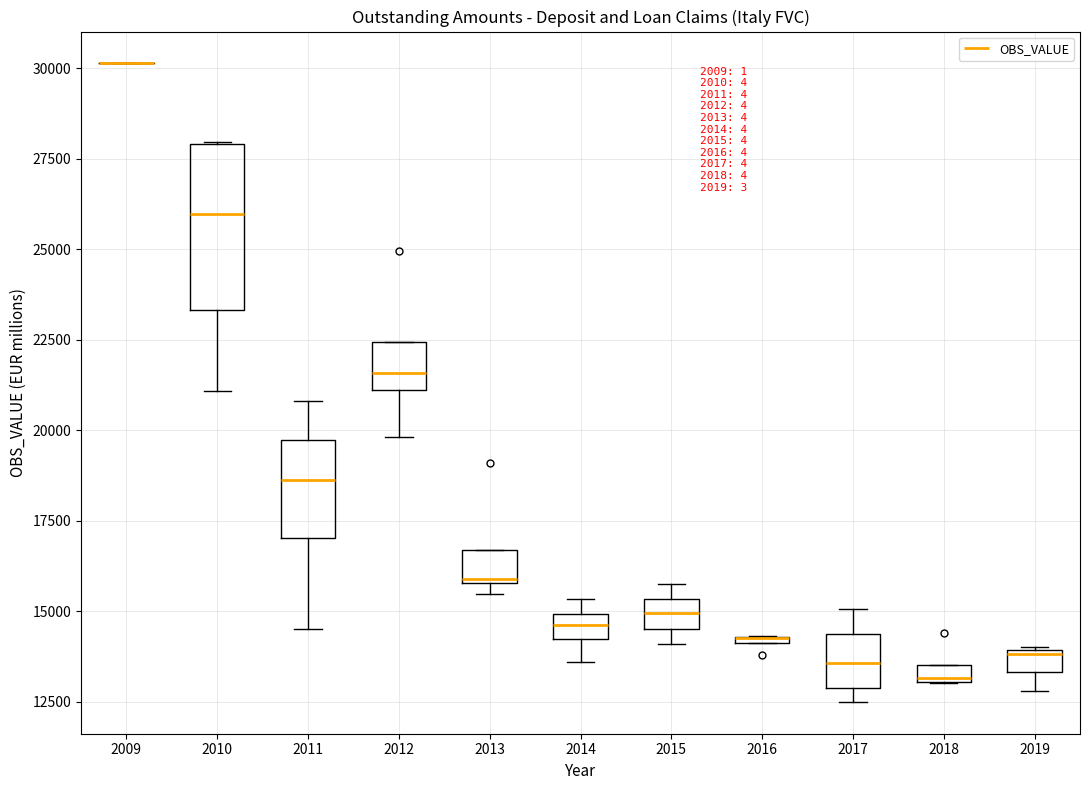

Which box is the tallest, from its lower edge to its upper edge?

2010